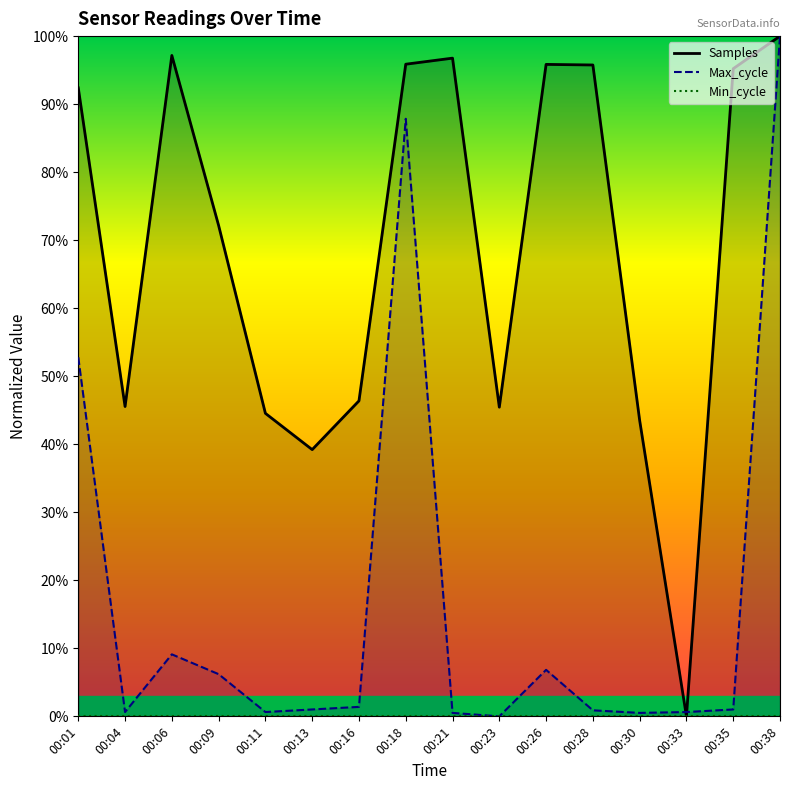

Rank the series by their maximum value, from highest to lowest.

Samples, Max_cycle, Min_cycle